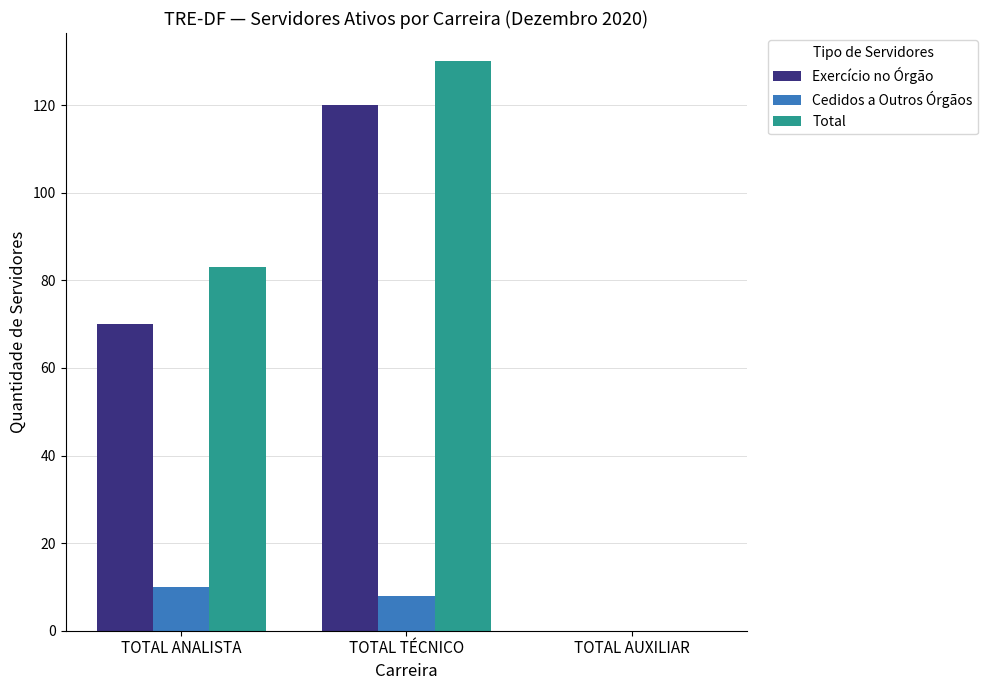

Count the number of categories in the chart.

3